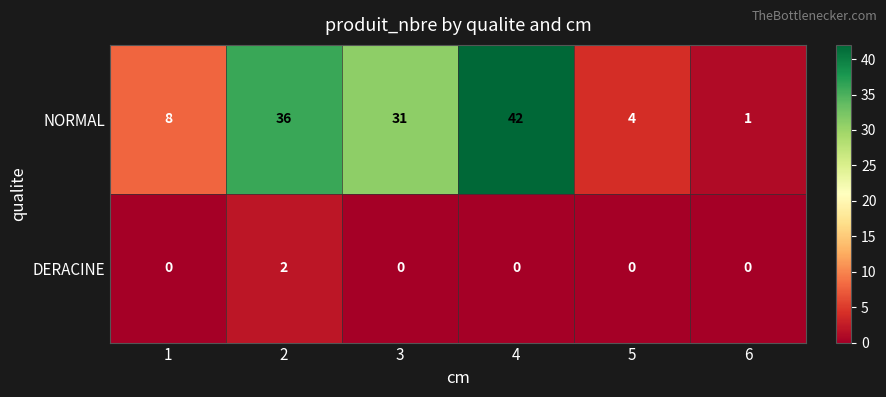

Which category has the lowest value in the NORMAL series?

6